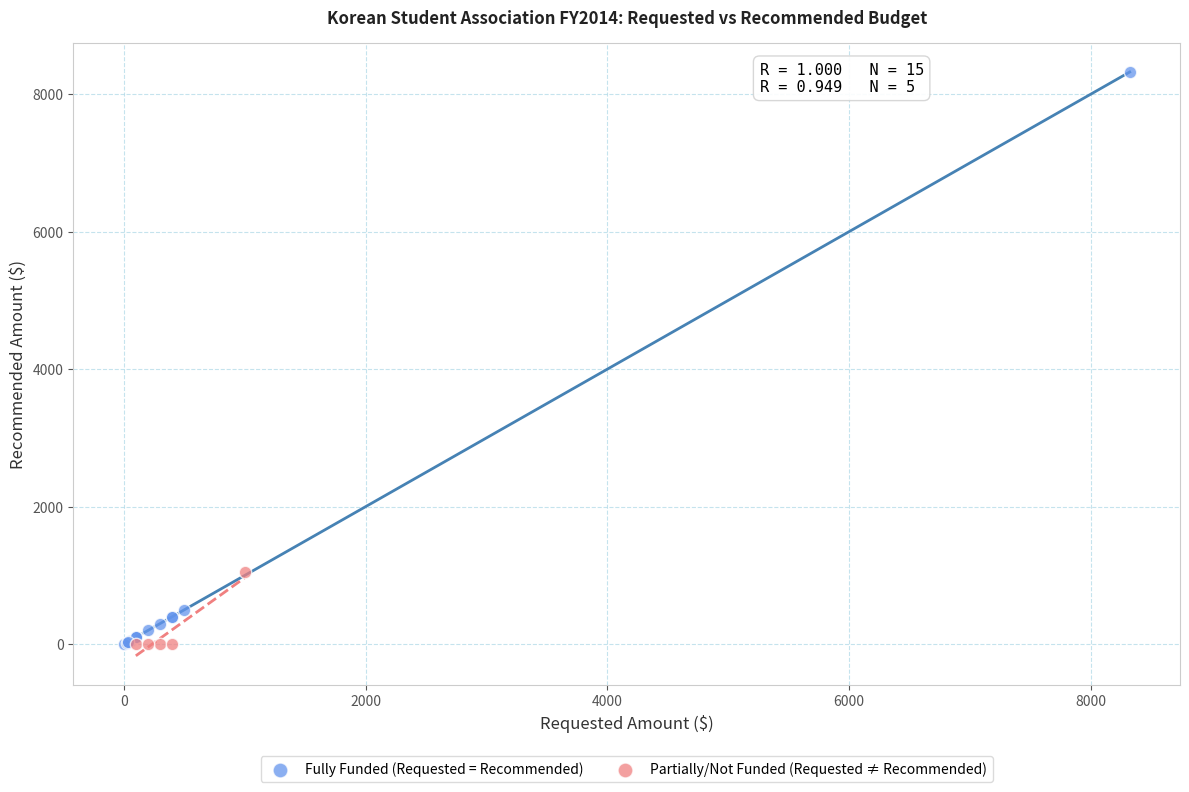

What are all the series names shown in the legend?

Fully Funded (Requested = Recommended), Partially/Not Funded (Requested ≠ Recommended)